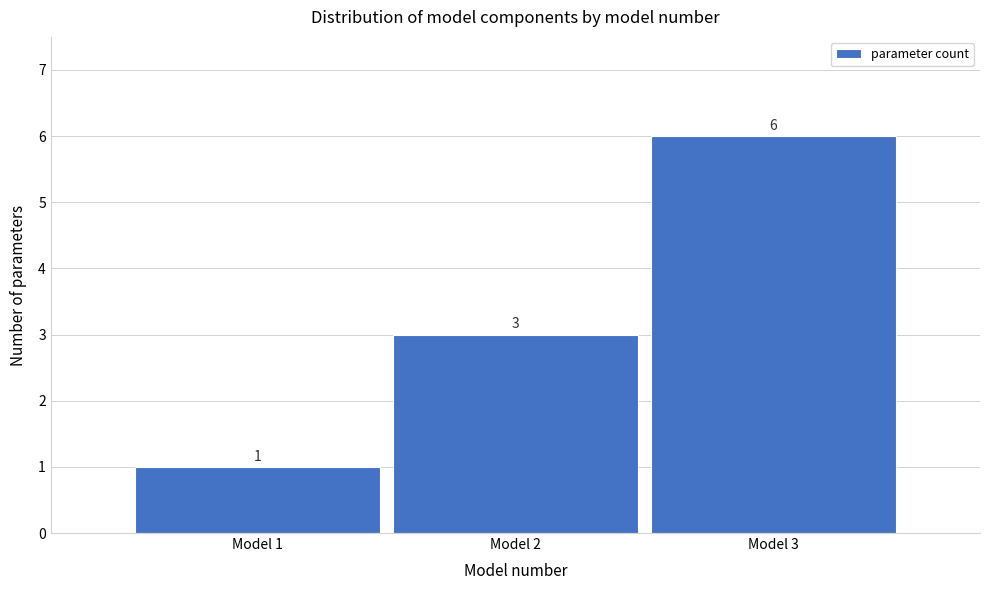

Reading left to right, list all the values displayed in this chart.

1	3	6